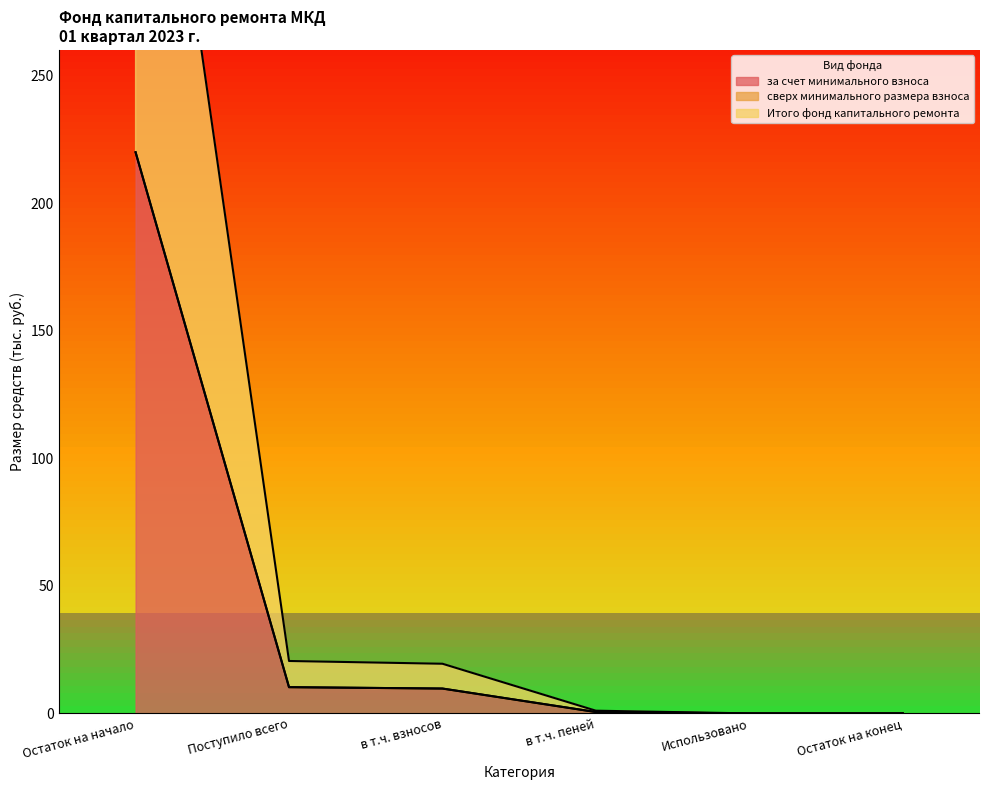

At which label does за счет минимального взноса first exceed 9?

Остаток на начало